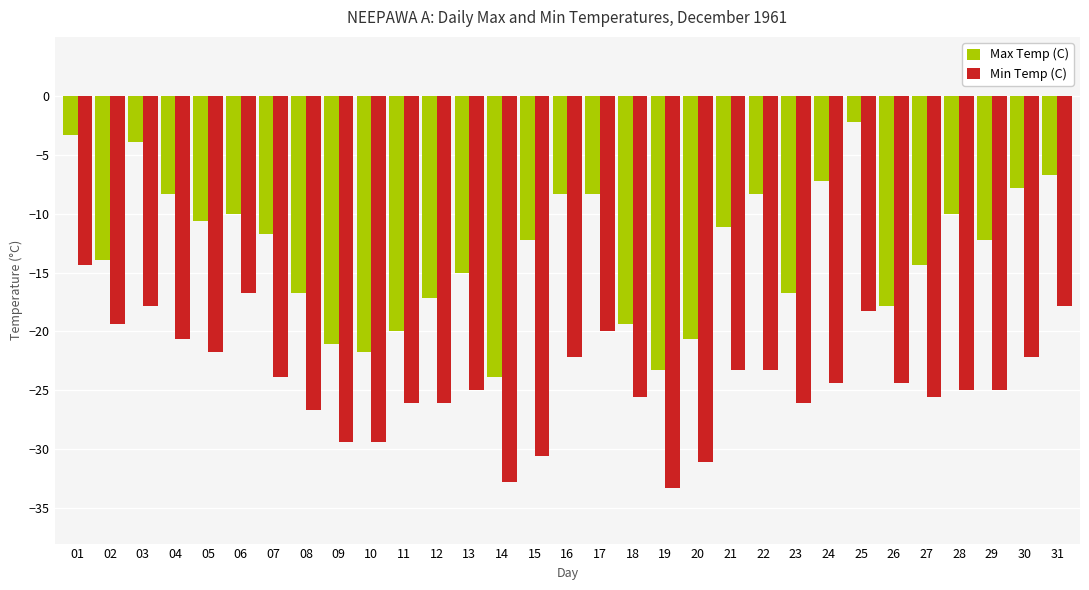

What is the total value across all series at 30?

-30.0